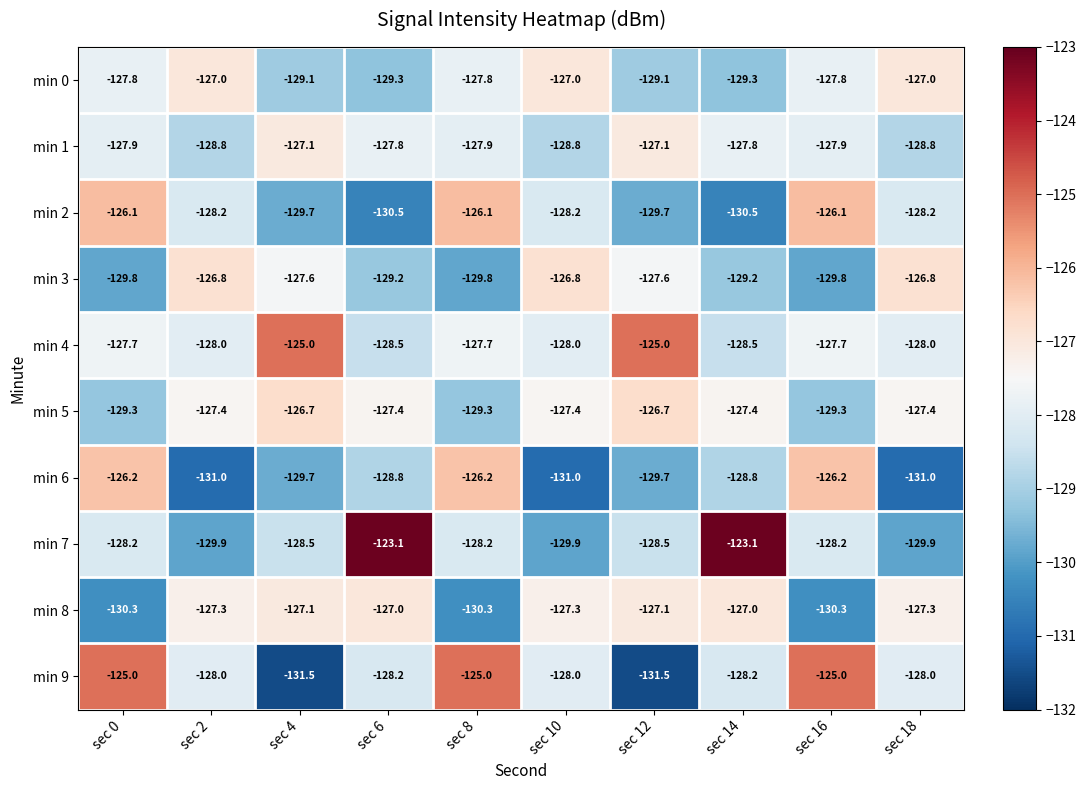

What is the maximum value for min 1?

-127.1